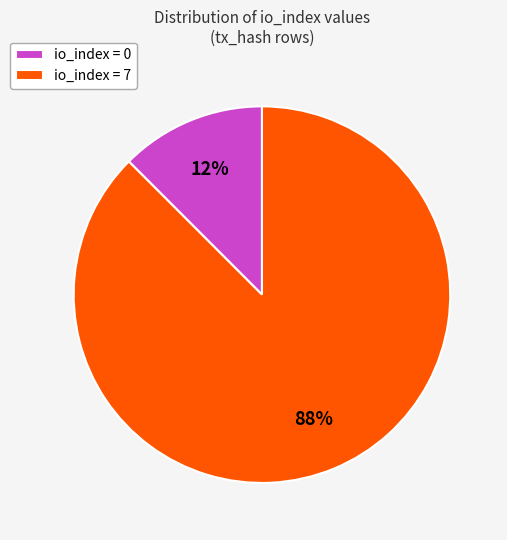

To the nearest percent, what is the average slice percentage?

50%